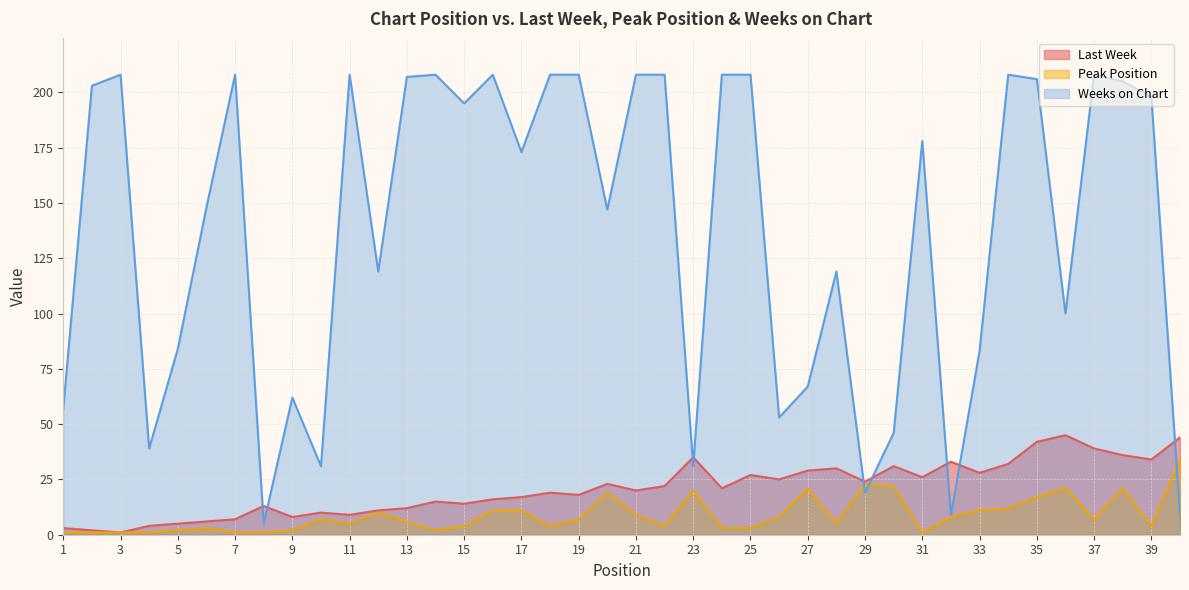

At which category does Weeks on Chart reach its first local peak?

3